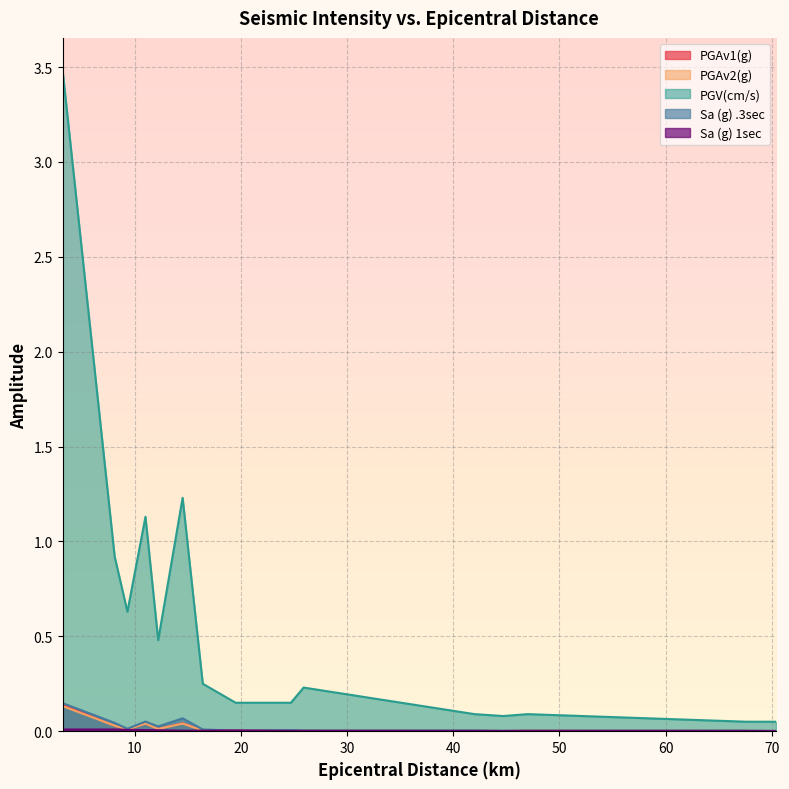

Reading left to right, transcribe all the data shown in this chart.

PGAv1(g): 0.1	0.0	0.0	0.0	0.0	0.0	0.0	0.0	0.0	0.0	0.0	0.0	0.0	0.0	0.0
PGAv2(g): 0.1	0.0	0.0	0.0	0.0	0.0	0.0	0.0	0.0	0.0	0.0	0.0	0.0	0.0	0.0
PGV(cm/s): 3.5	0.9	0.6	1.1	0.5	1.2	0.2	0.1	0.1	0.2	0.1	0.1	0.1	0.1	0.1
Sa (g) .3sec: 0.1	0.0	0.0	0.1	0.0	0.1	0.0	0.0	0.0	0.0	0.0	0.0	0.0	0.0	0.0
Sa (g) 1sec: 0.0	0.0	0.0	0.0	0.0	0.0	0.0	0.0	0.0	0.0	0.0	0.0	0.0	0.0	0.0